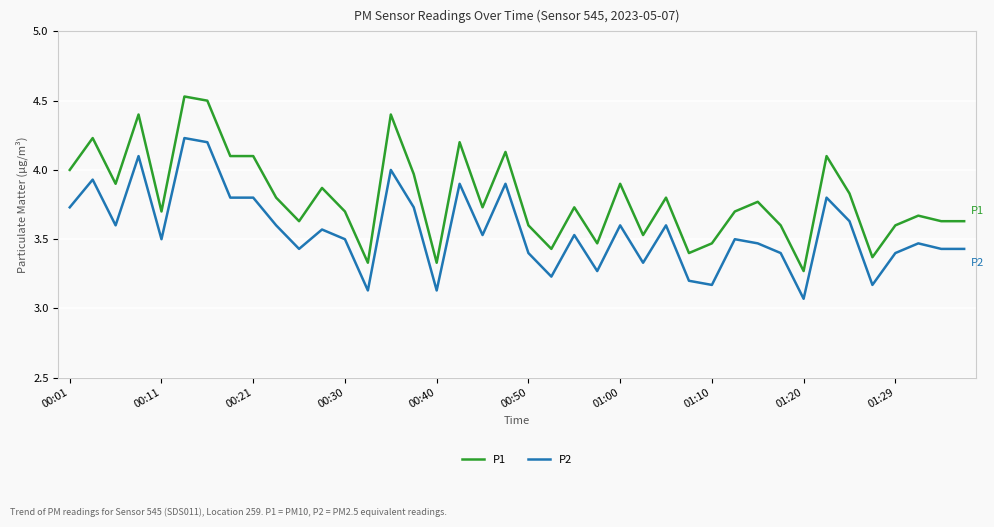

Which series has the largest range (max minus min)?

P1